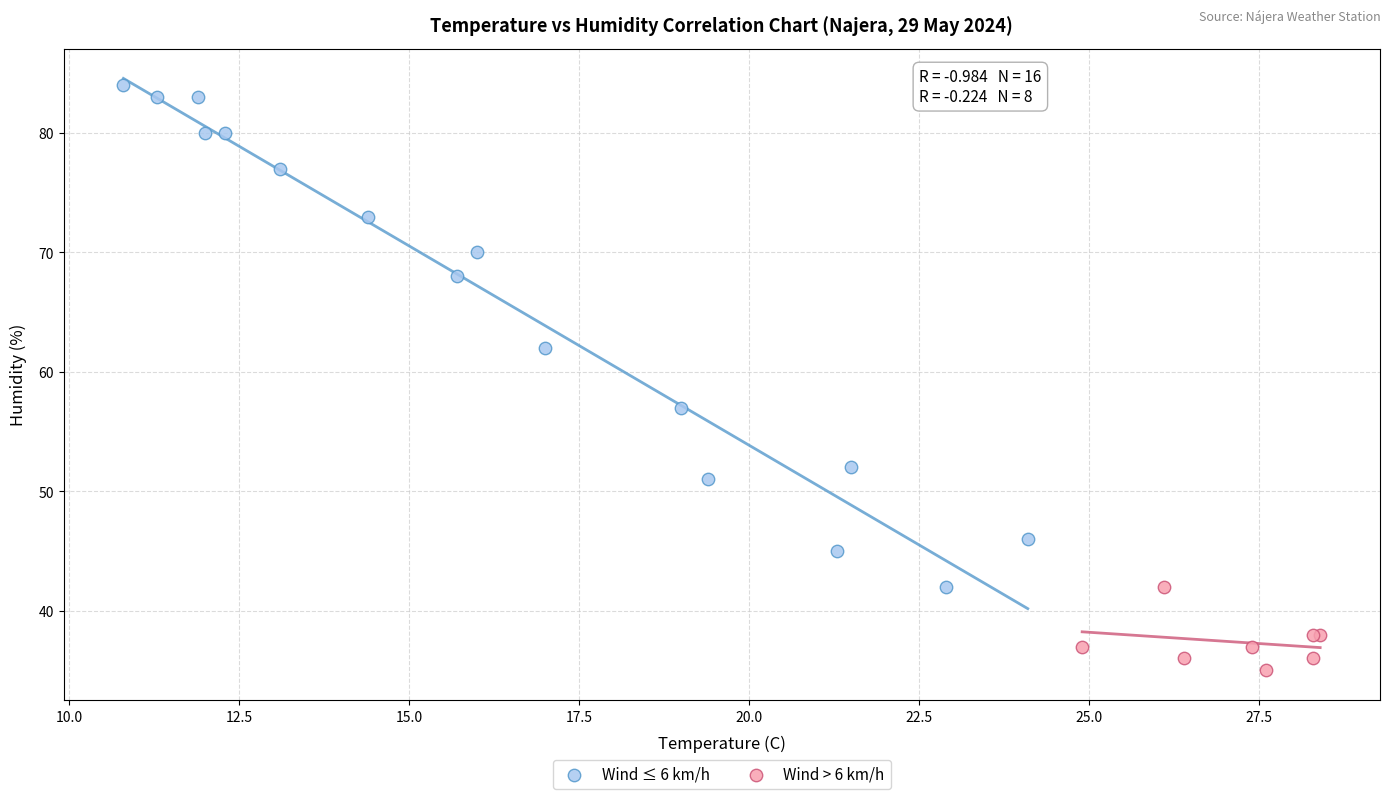

Which series contains the lowest Y value?

Wind > 6 km/h